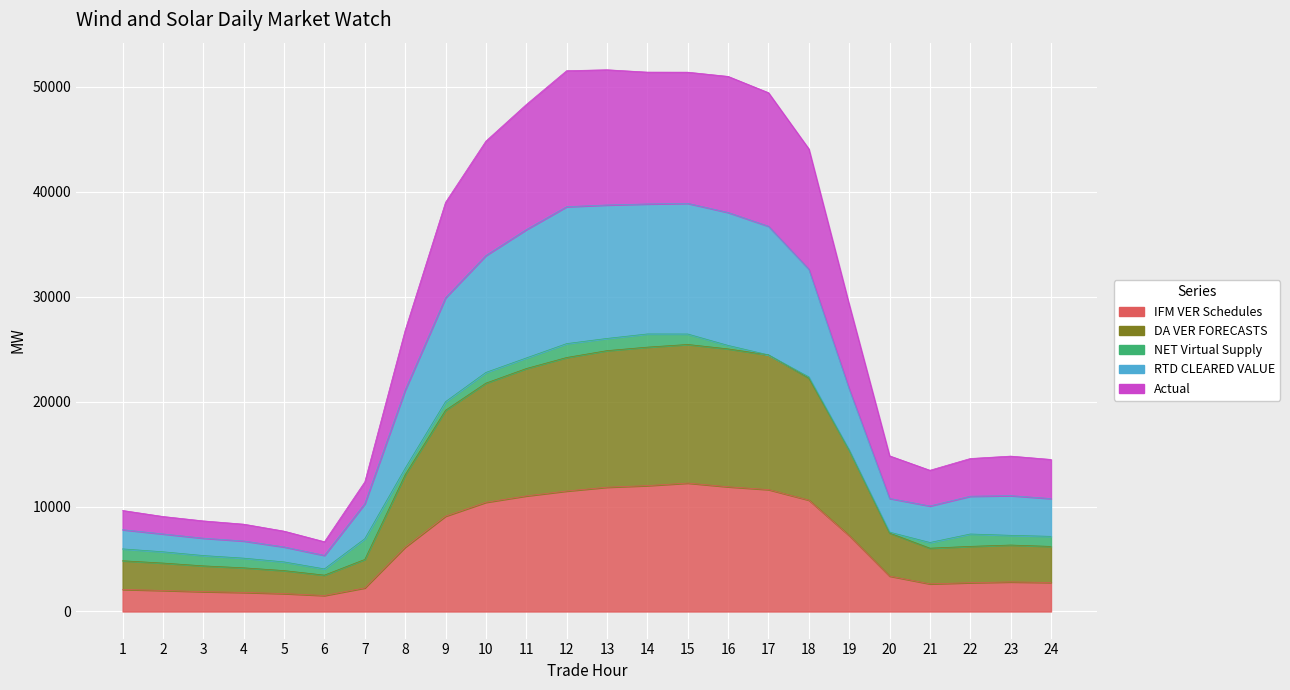

True or false: Actual has a value of 6645.6 at 6.

True